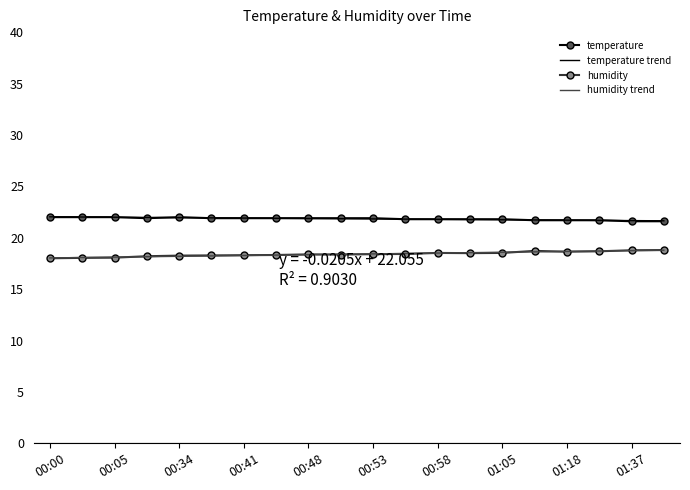

What is the minimum value shown in the chart?

18.0